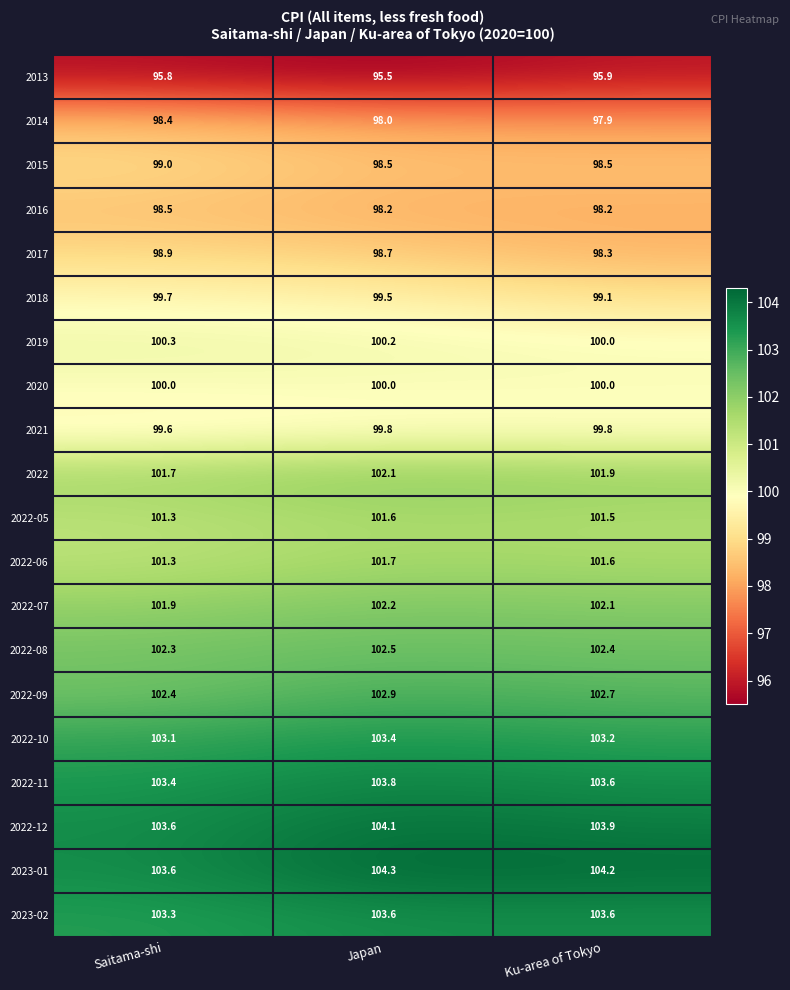

Which series has the largest total across all categories?

2023-01